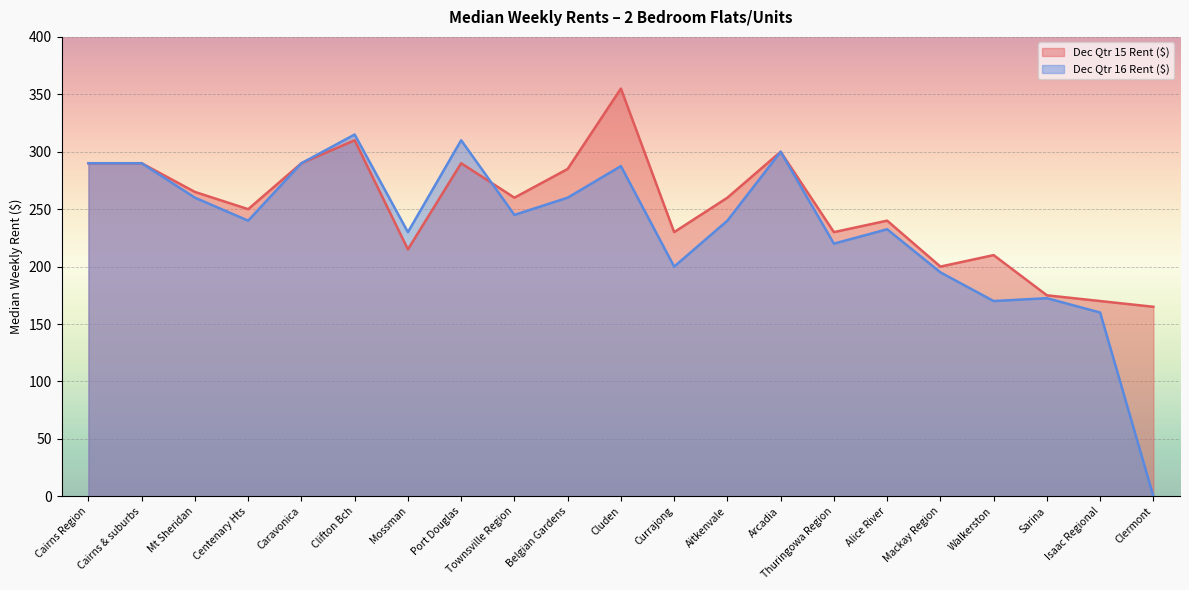

Reading right to left, extract all data points from this chart.

Dec Qtr 15 Rent ($): Clermont=165.0	Isaac Regional=170.0	Sarina=175.0	Walkerston=210.0	Mackay Region=200.0	Alice River=240.0	Thuringowa Region=230.0	Arcadia=300.0	Aitkenvale=260.0	Currajong=230.0	Cluden=355.0	Belgian Gardens=285.0	Townsville Region=260.0	Port Douglas=290.0	Mossman=215.0	Clifton Bch=310.0	Caravonica=290.0	Centenary Hts=250.0	Mt Sheridan=265.0	Cairns & suburbs=290.0	Cairns Region=290.0
Dec Qtr 16 Rent ($): Clermont=0.0	Isaac Regional=160.0	Sarina=172.5	Walkerston=170.0	Mackay Region=195.0	Alice River=232.5	Thuringowa Region=220.0	Arcadia=300.0	Aitkenvale=240.0	Currajong=200.0	Cluden=287.5	Belgian Gardens=260.0	Townsville Region=245.0	Port Douglas=310.0	Mossman=230.0	Clifton Bch=315.0	Caravonica=290.0	Centenary Hts=240.0	Mt Sheridan=260.0	Cairns & suburbs=290.0	Cairns Region=290.0